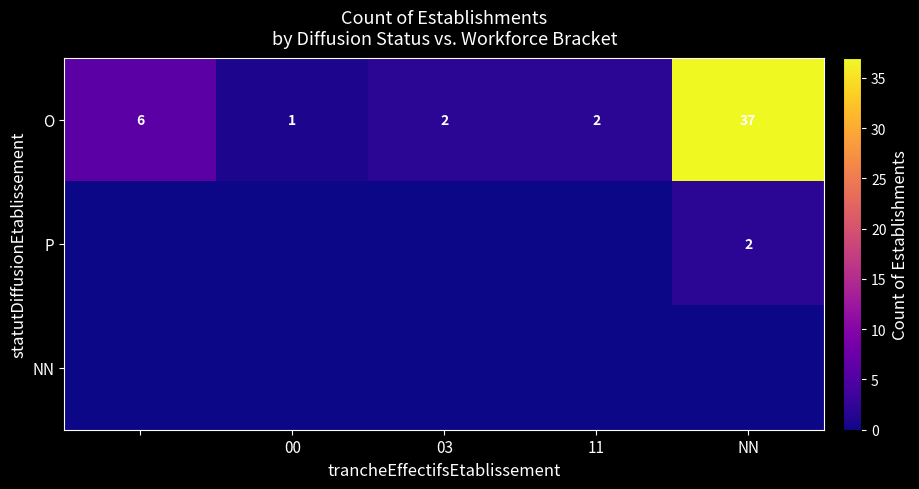

What is the sum of all O values?

48